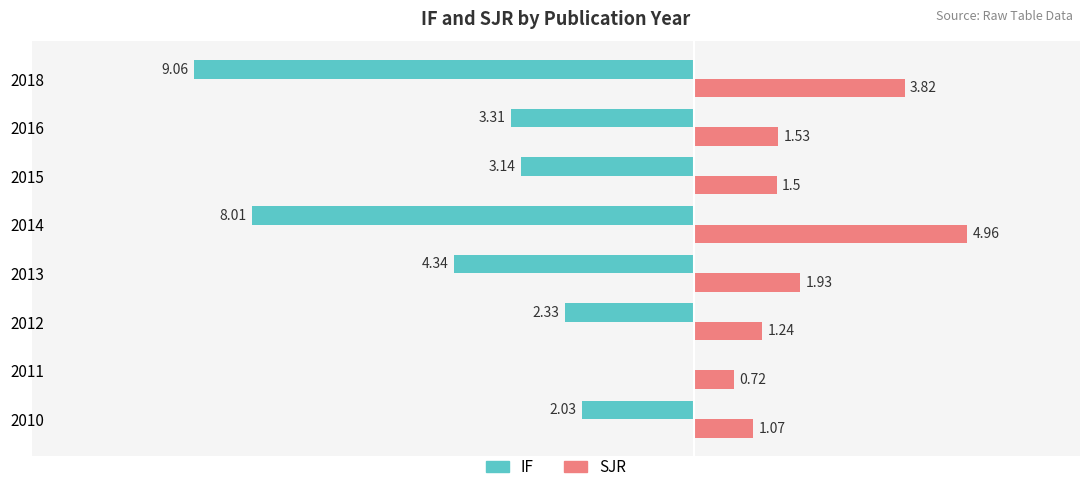

Is the value of IF at 2012 greater than the value of SJR at 2016?

No